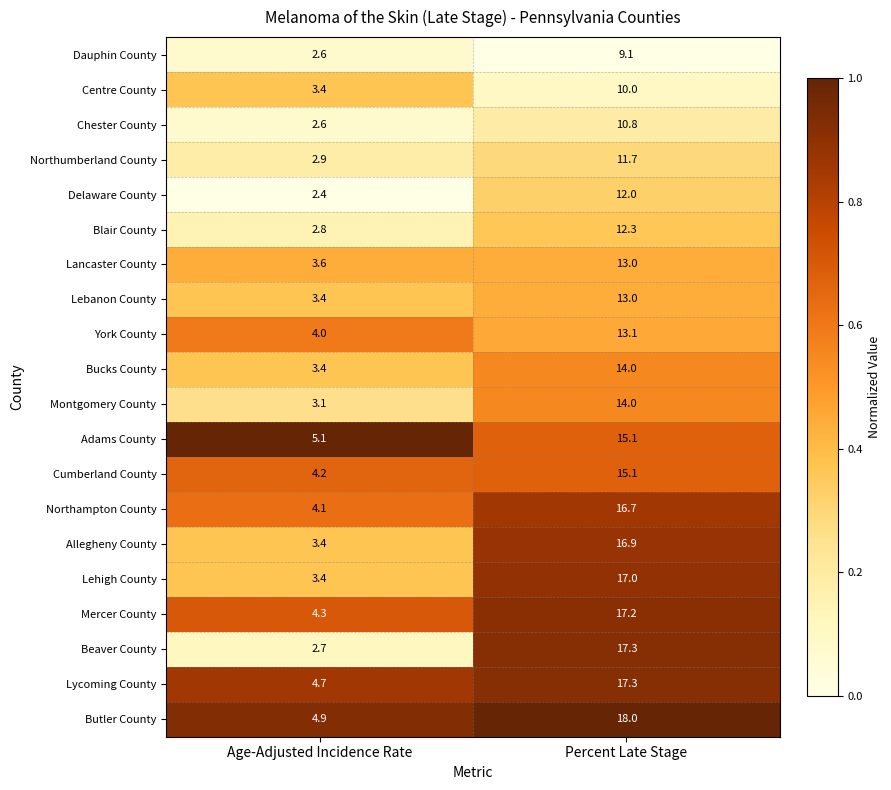

How many data points does each series have?

2